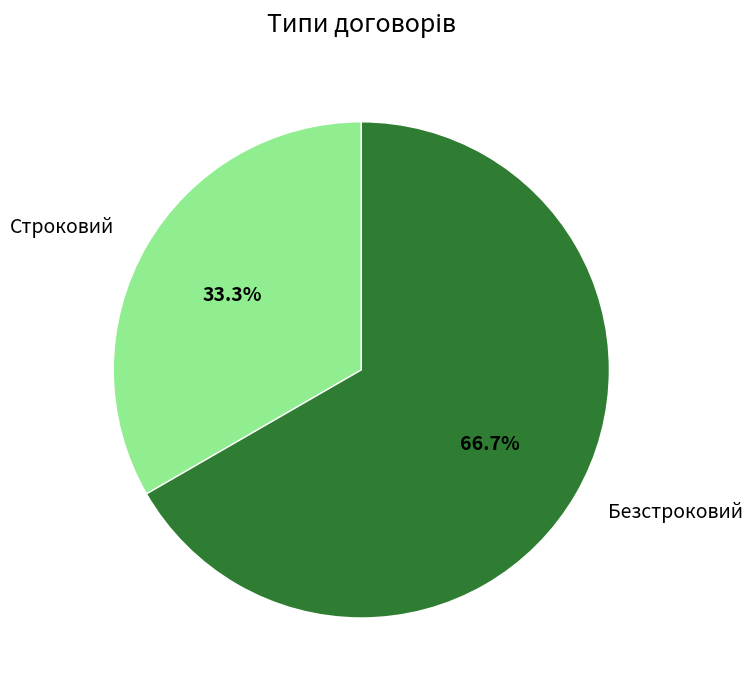

To the nearest percent, what is the combined percentage of Безстроковий and Строковий?

100%